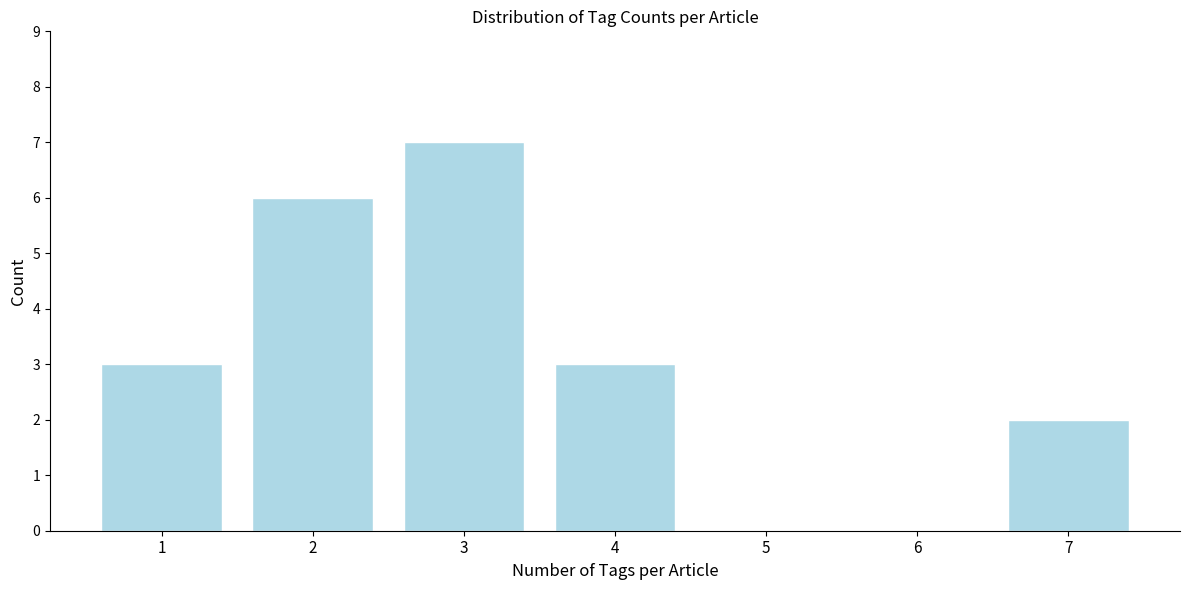

Reading right to left, what are all the values shown in this chart?

7=2	6=0	5=0	4=3	3=7	2=6	1=3